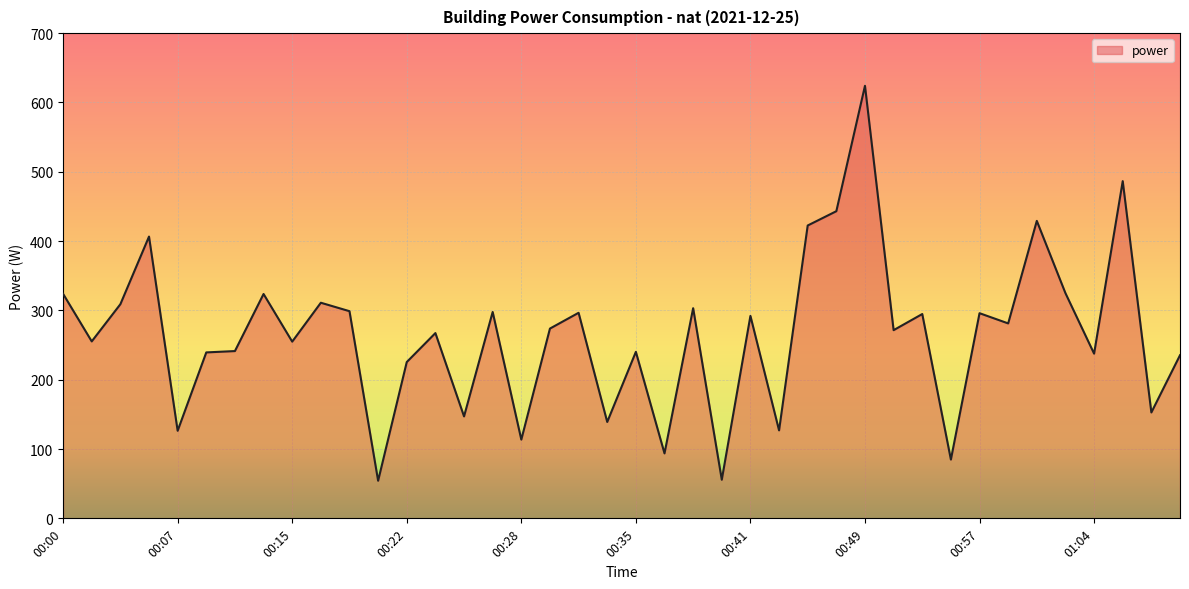

What is the smallest value displayed?

54.2